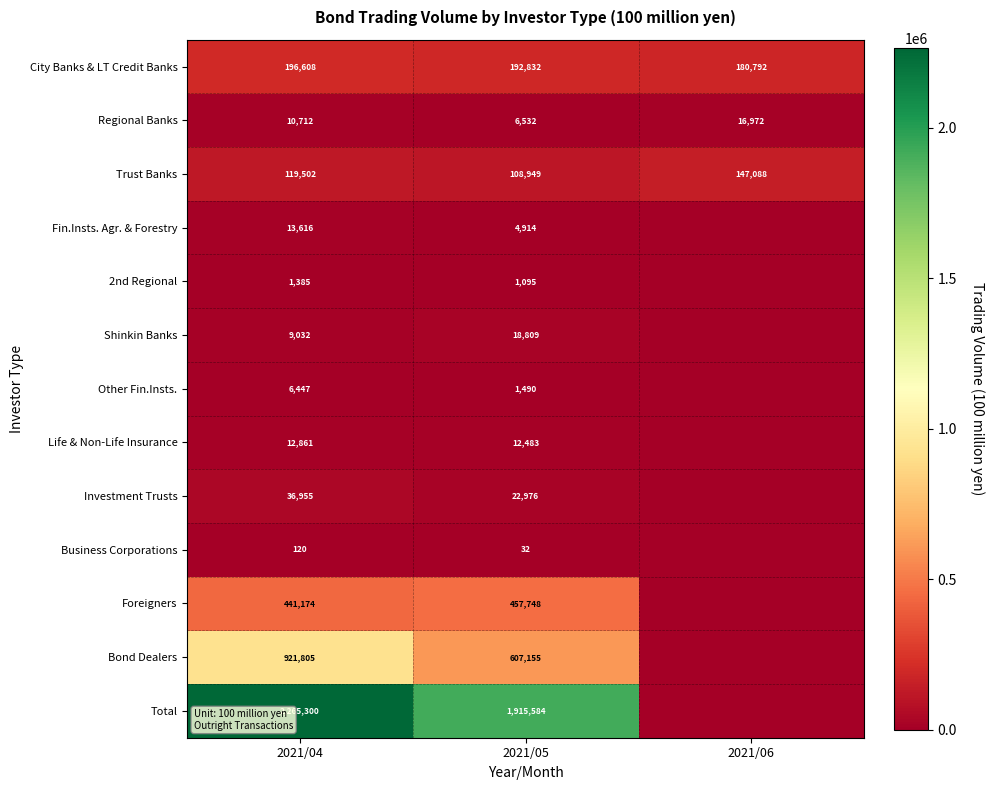

Which series changed the most between 2021/04 and 2021/05?

Total